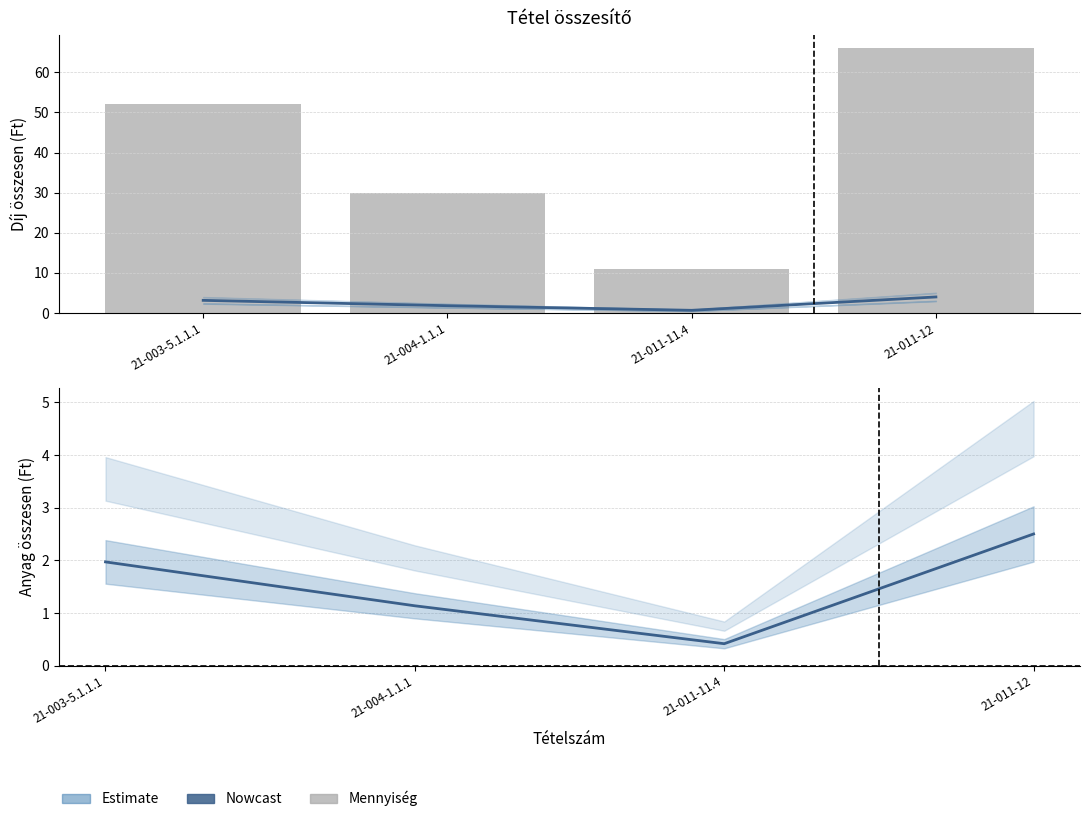

Are the bars grouped side by side (vs. stacked)?

Yes